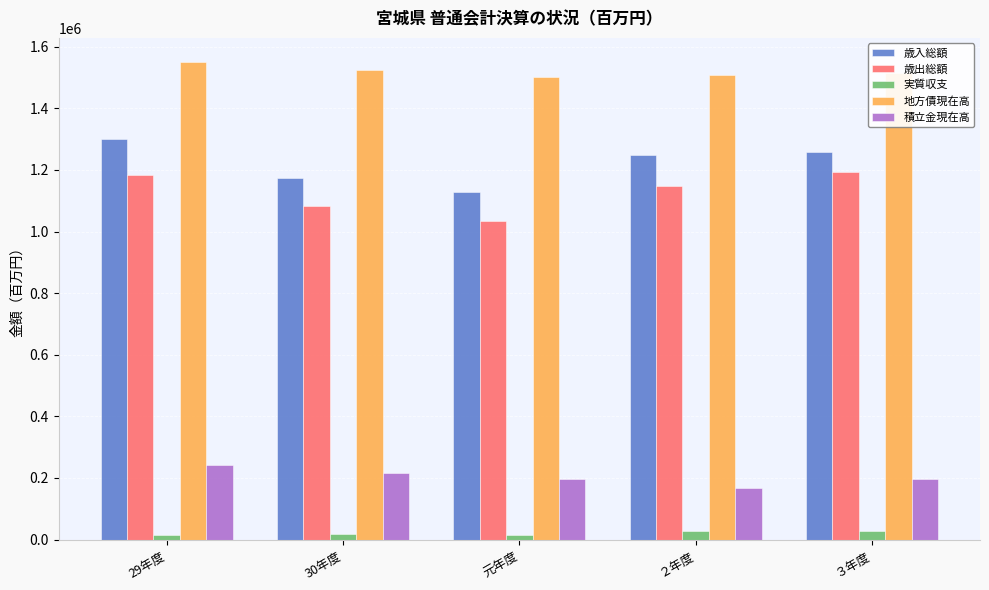

Which series changed the most between 29年度 and 元年度?

歳入総額